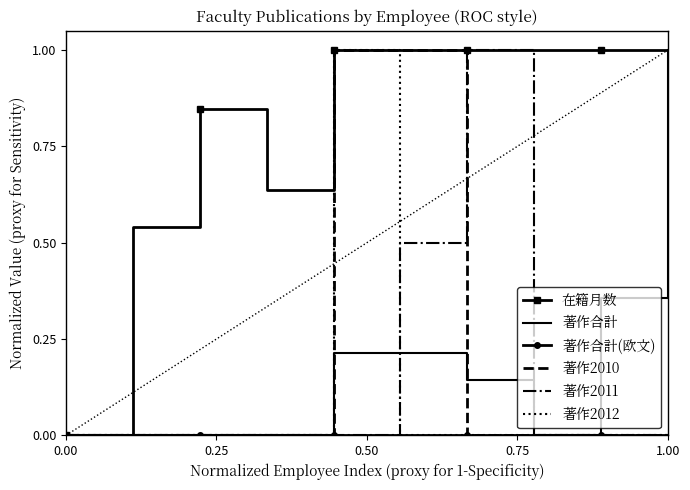

Which series has the largest total across all categories?

在籍月数